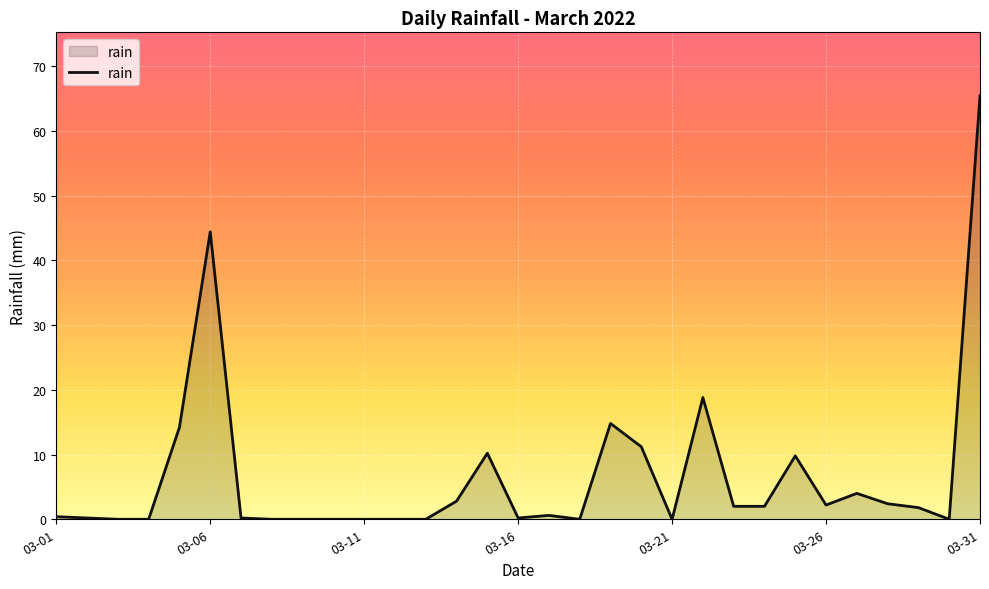

What is the difference between the maximum and minimum values?

65.4